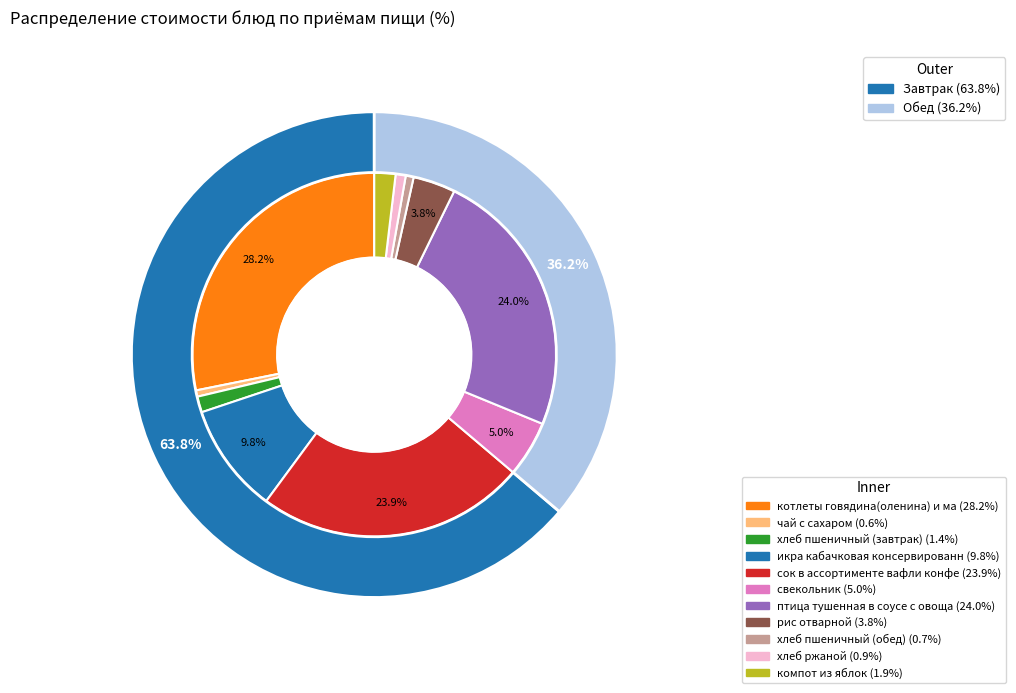

To the nearest percent, what is the combined percentage of котлеты говядина(оленина) и макаронные and птица тушенная в соусе с овощами?

52%